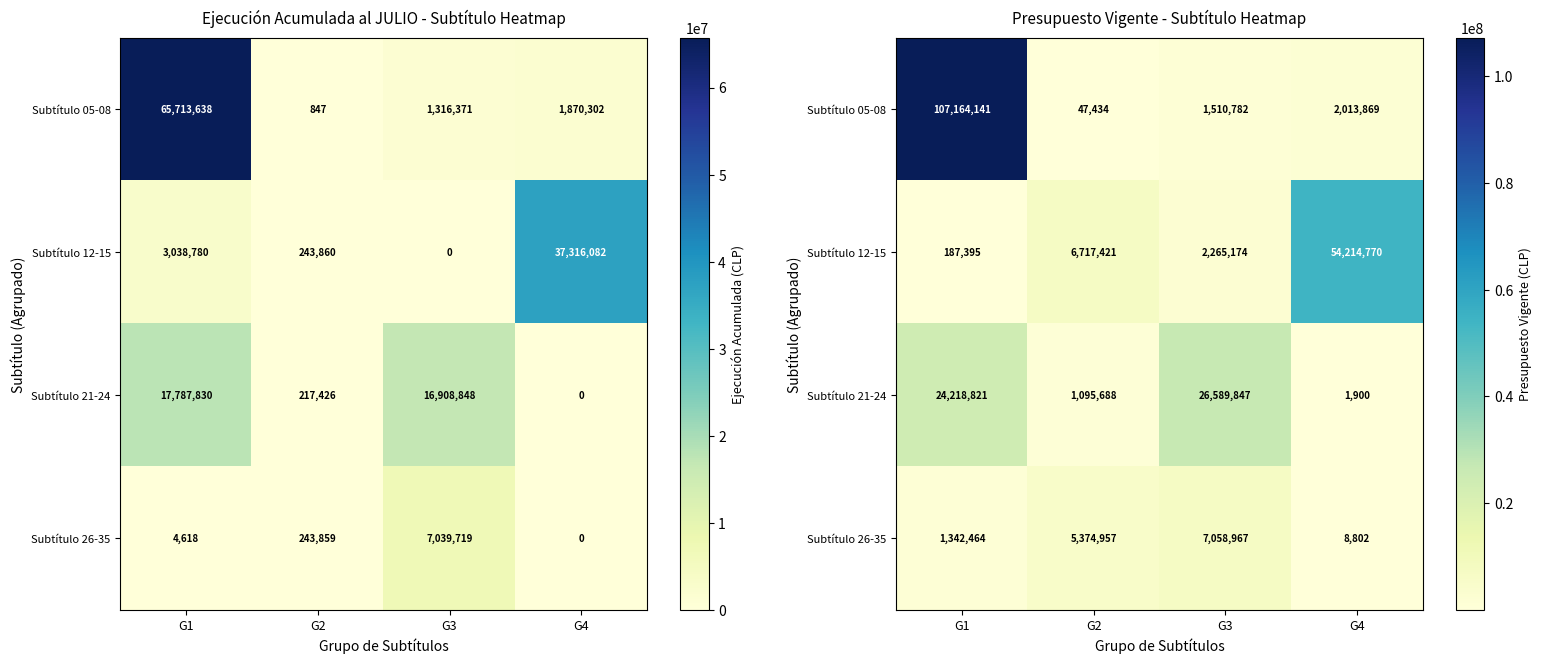

What is the lowest value of the Subtítulo 05-08 series?

47434